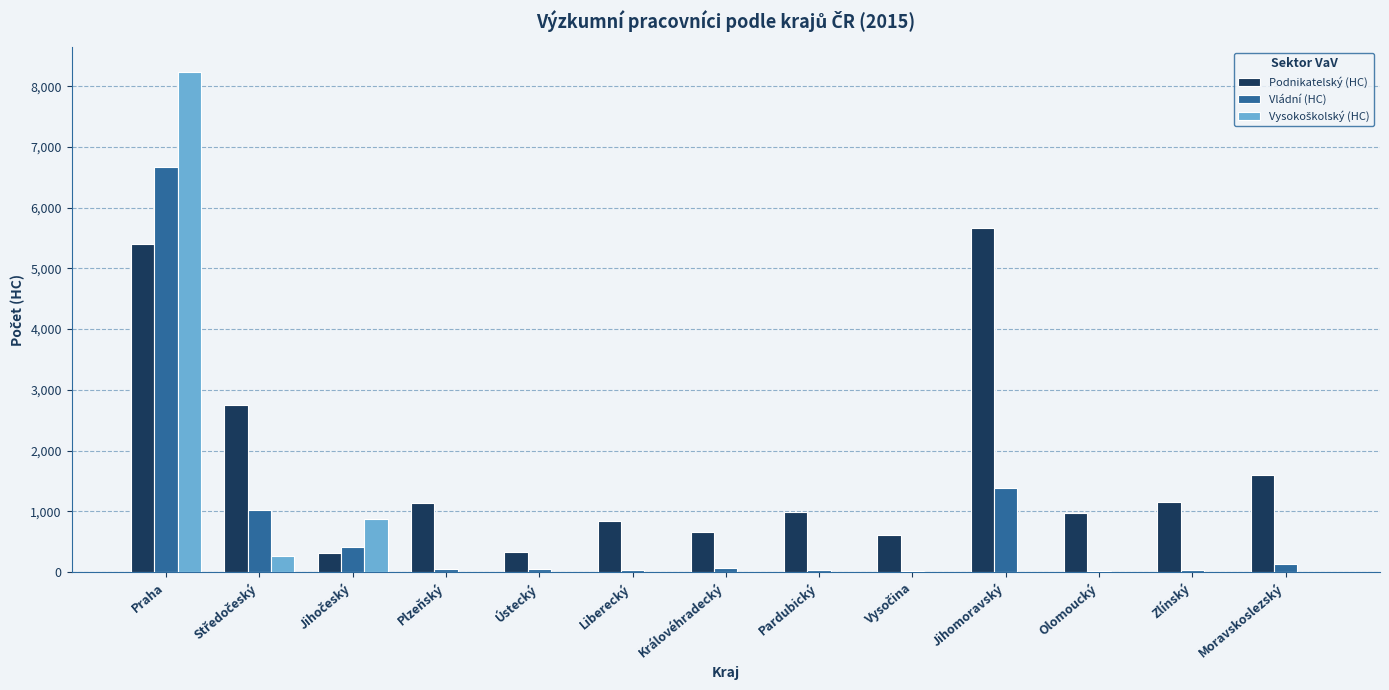

Where does the Podnikatelský (HC) series first go above 988?

Praha